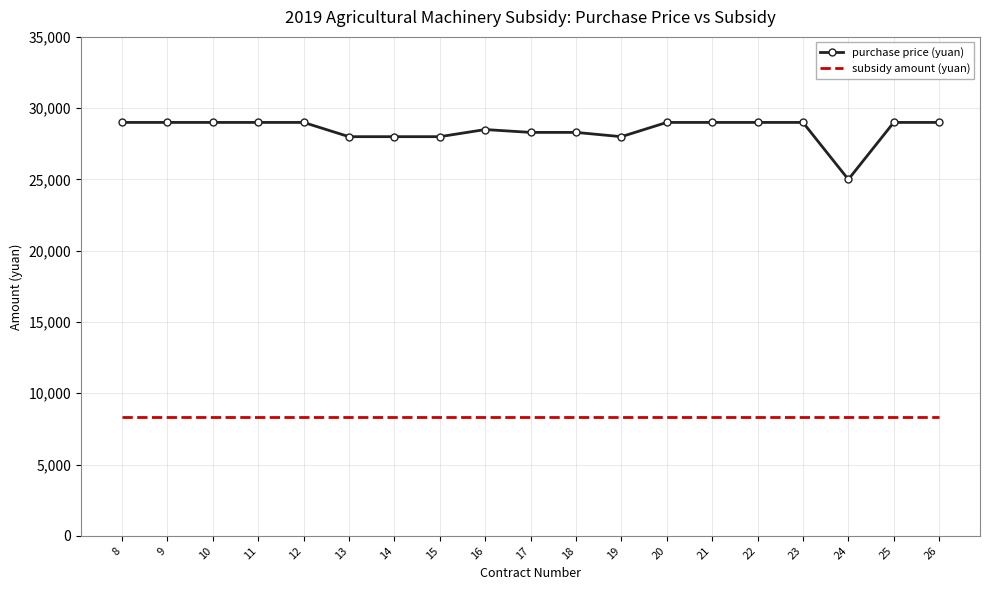

What is the minimum value for subsidy amount (yuan)?

8300